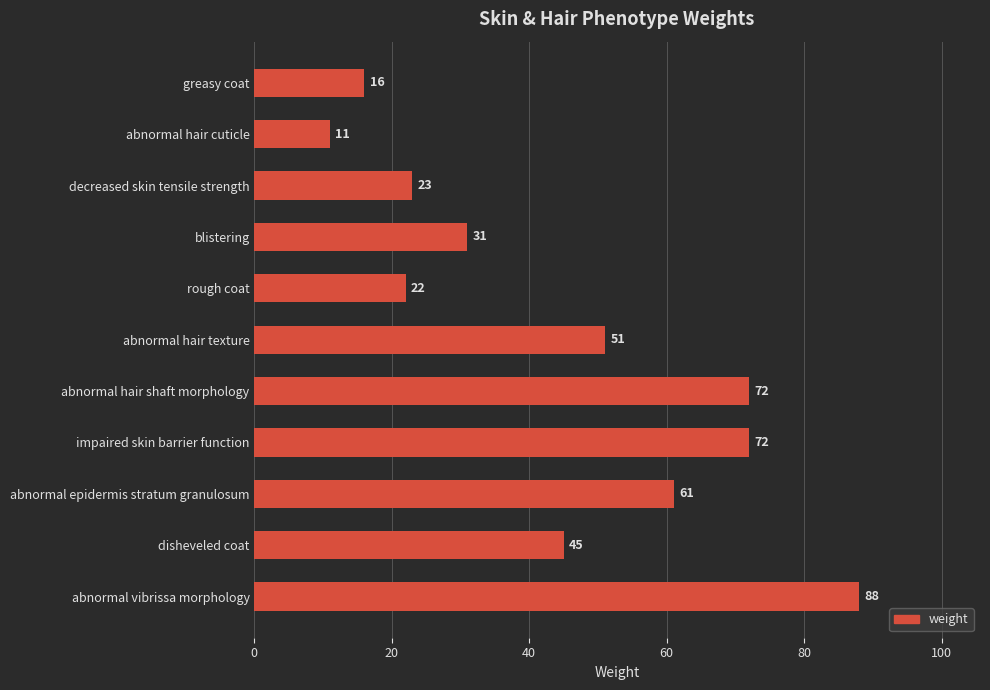

What is the difference between the values at disheveled coat and abnormal hair cuticle?

34